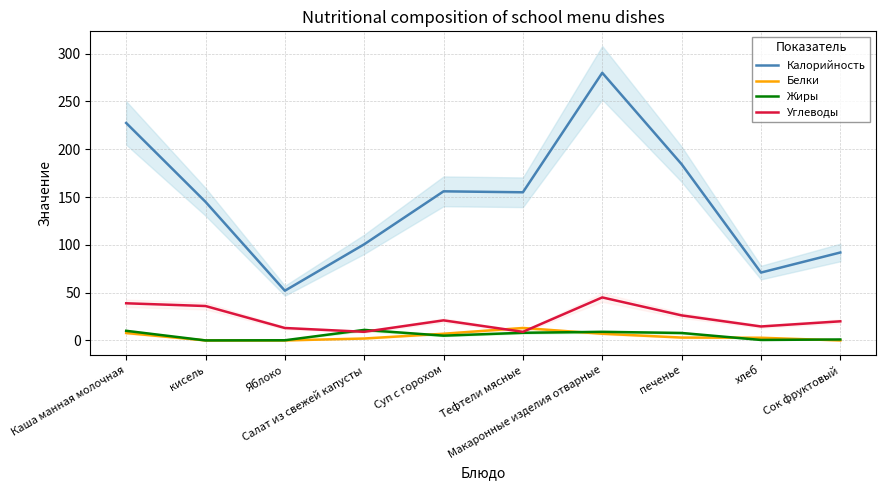

Reading left to right, list all the values displayed in this chart.

Калорийность: Каша манная молочная=227.5	кисель=145.0	Яблоко=52.0	Салат из свежей капусты=100.6	Суп с горохом=156.0	Тефтели мясные=155.0	Макаронные изделия отварные=280.0	печенье=184.4	хлеб=71.0	Сок фруктовый=92.0
Белки: Каша манная молочная=7.8	кисель=0.0	Яблоко=0.0	Салат из свежей капусты=2.0	Суп с горохом=7.0	Тефтели мясные=13.0	Макаронные изделия отварные=7.0	печенье=3.0	хлеб=2.8	Сок фруктовый=0.0
Жиры: Каша манная молочная=10.1	кисель=0.0	Яблоко=0.2	Салат из свежей капусты=11.0	Суп с горохом=5.0	Тефтели мясные=8.0	Макаронные изделия отварные=9.0	печенье=7.8	хлеб=0.5	Сок фруктовый=1.0
Углеводы: Каша манная молочная=38.9	кисель=36.0	Яблоко=13.0	Салат из свежей капусты=9.0	Суп с горохом=21.0	Тефтели мясные=9.0	Макаронные изделия отварные=45.0	печенье=26.2	хлеб=14.6	Сок фруктовый=20.0